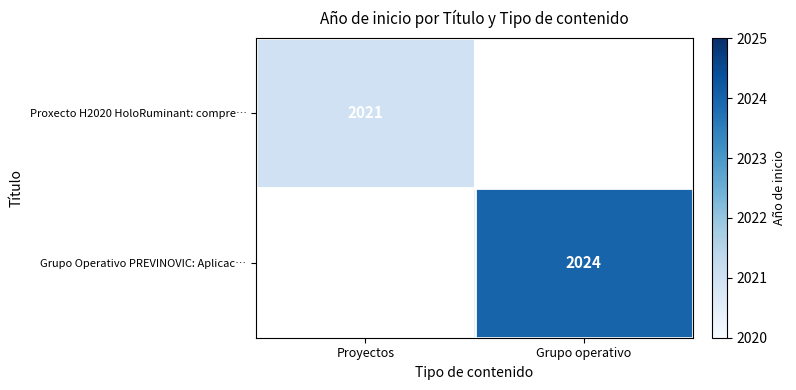

The Proxecto H2020 HoloRuminant: compre… series shows 1334 at Proyectos. True or false?

False